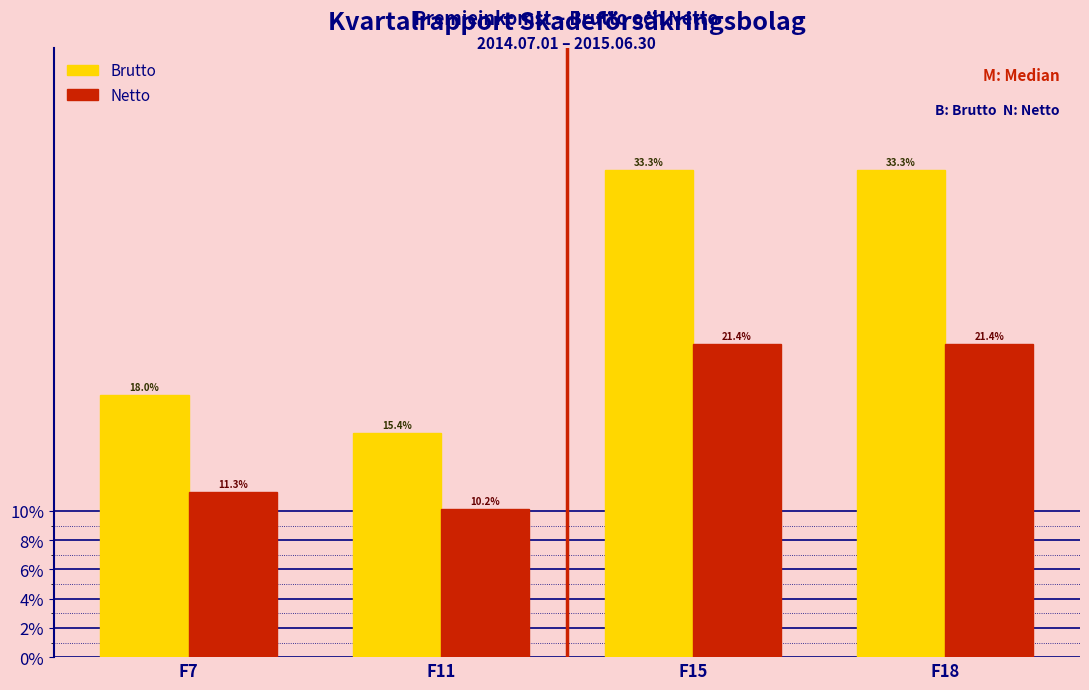

What are all the series names shown in the legend?

Brutto, Netto